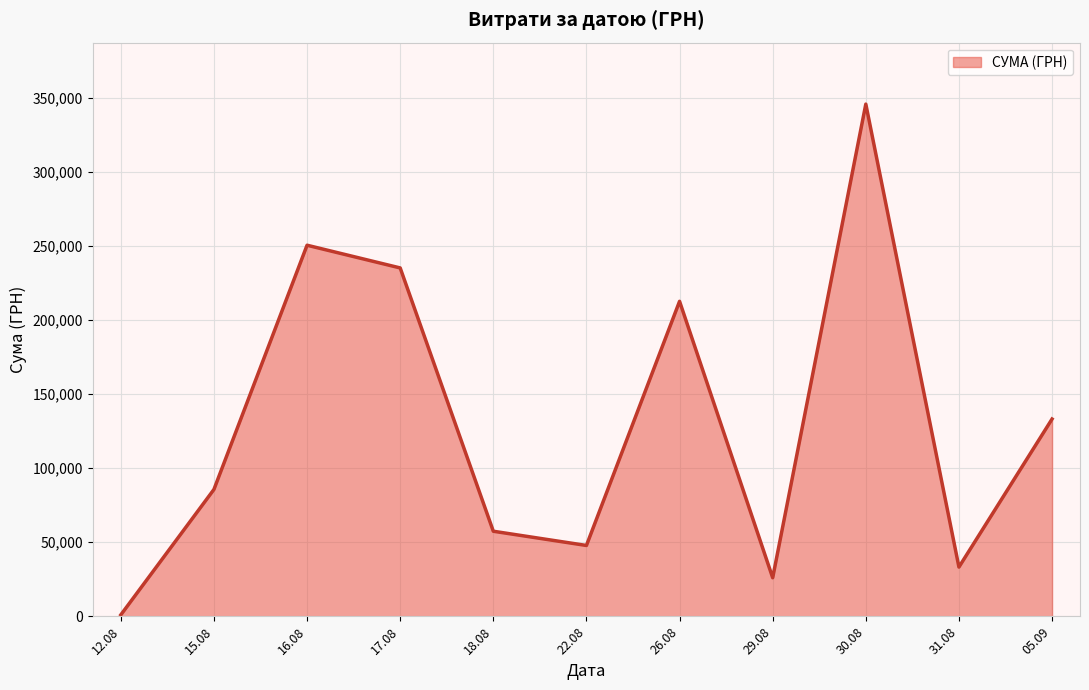

What is the ratio of the value at 15.08 to the value at 29.08?

3.3